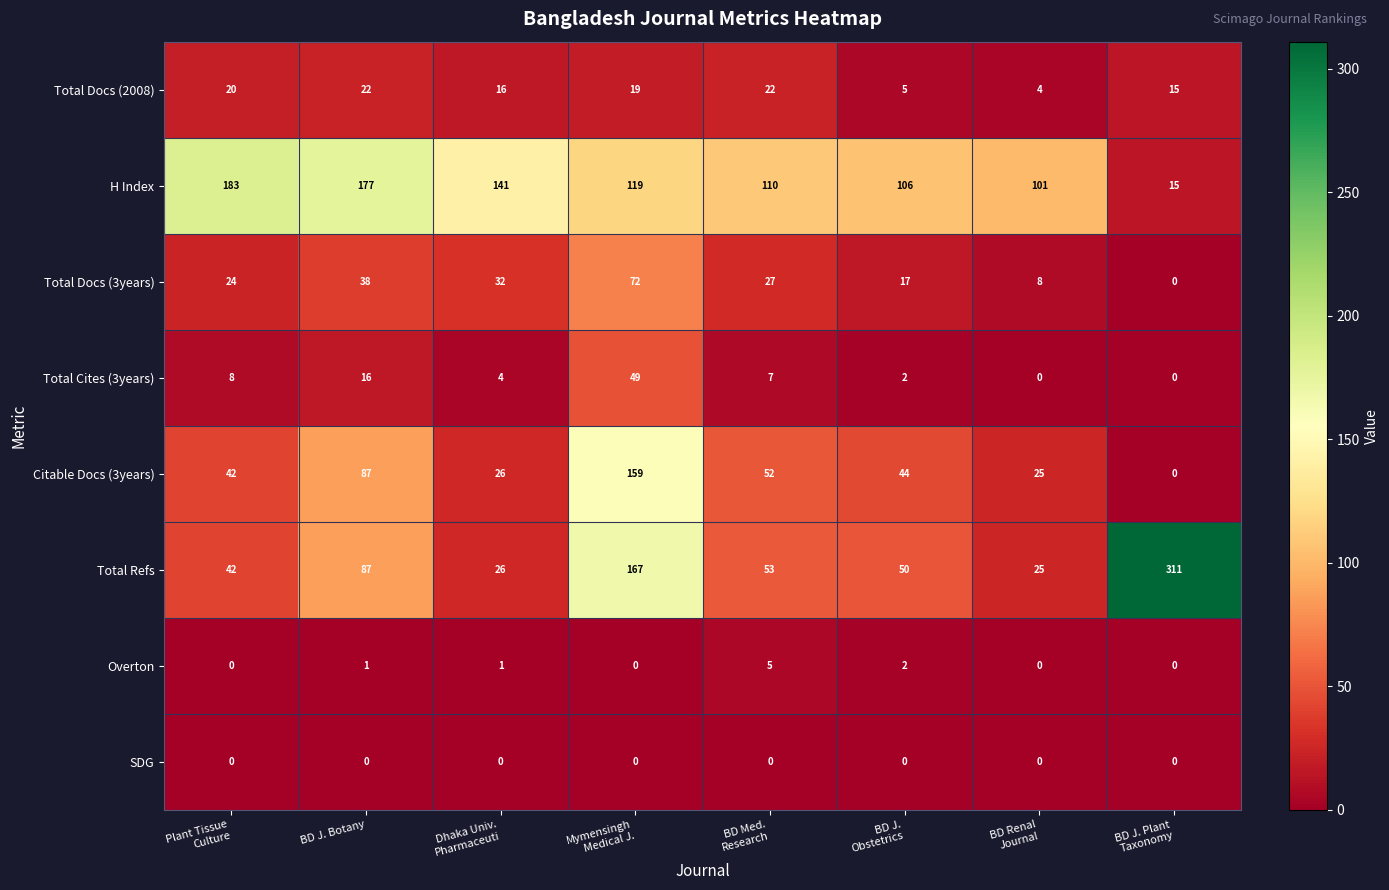

What is the difference between the maximum and minimum values in the Total Docs (2008) series?

18